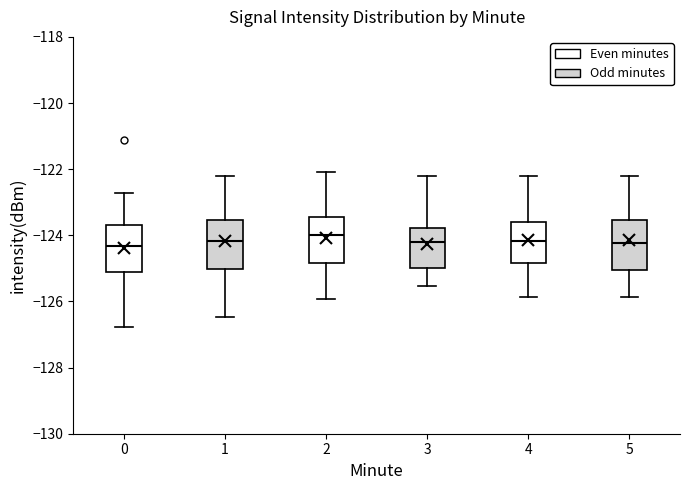

Where is the upper edge of the box at x = 1 on the y-axis? The values are not printed on the chart, so give them approximately, as read against the axis.

-123.6